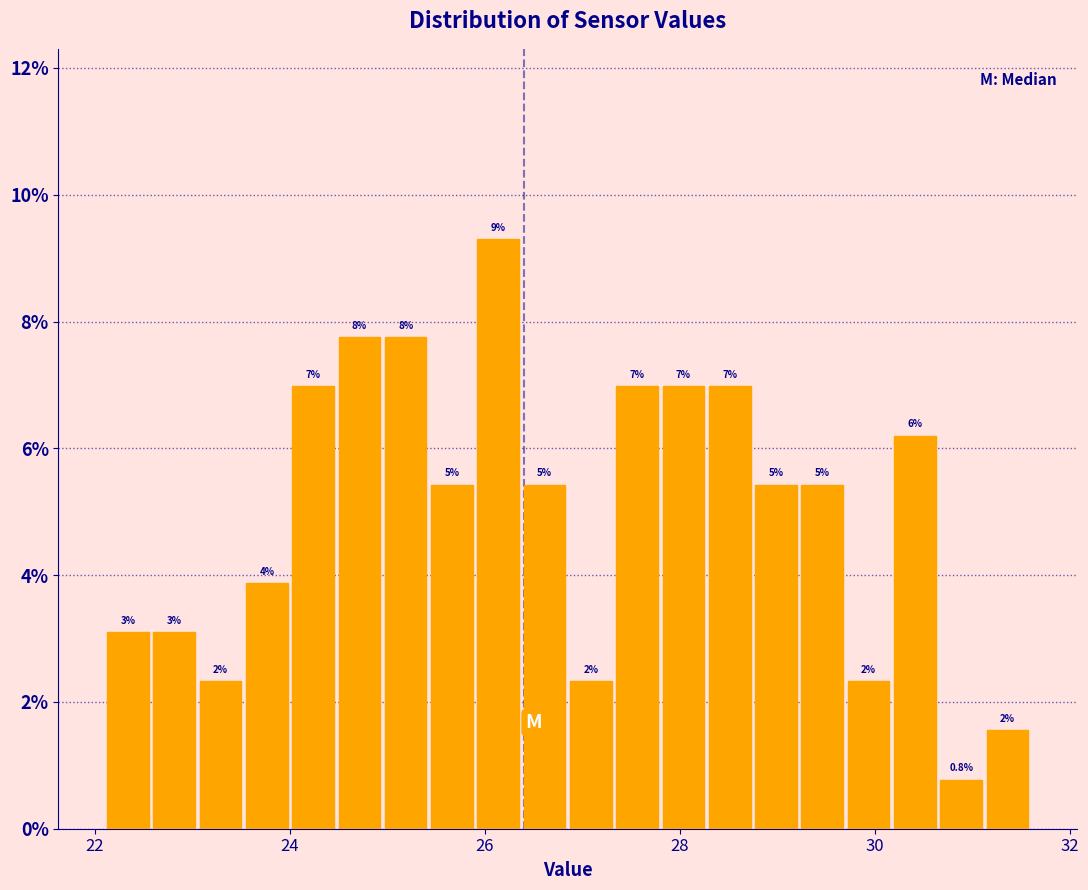

Read against the x-axis, roughly where is the centre of the tallest bar?

26.2